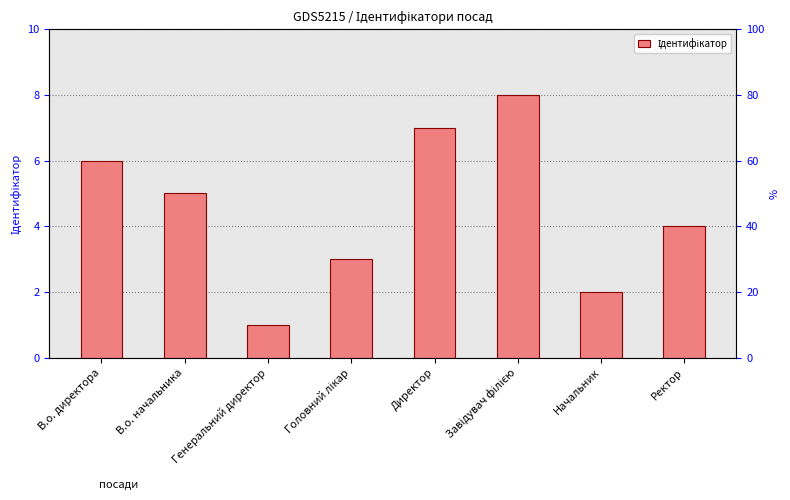

The chart shows a value of 3 at Ректор. True or false?

False